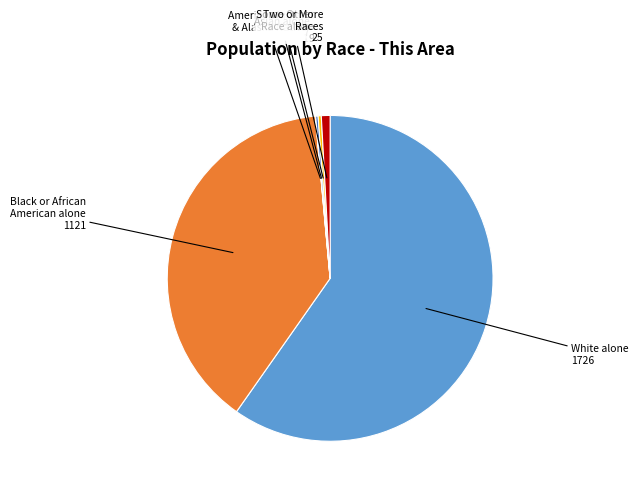

Is there any slice that represents more than half of the pie?

Yes